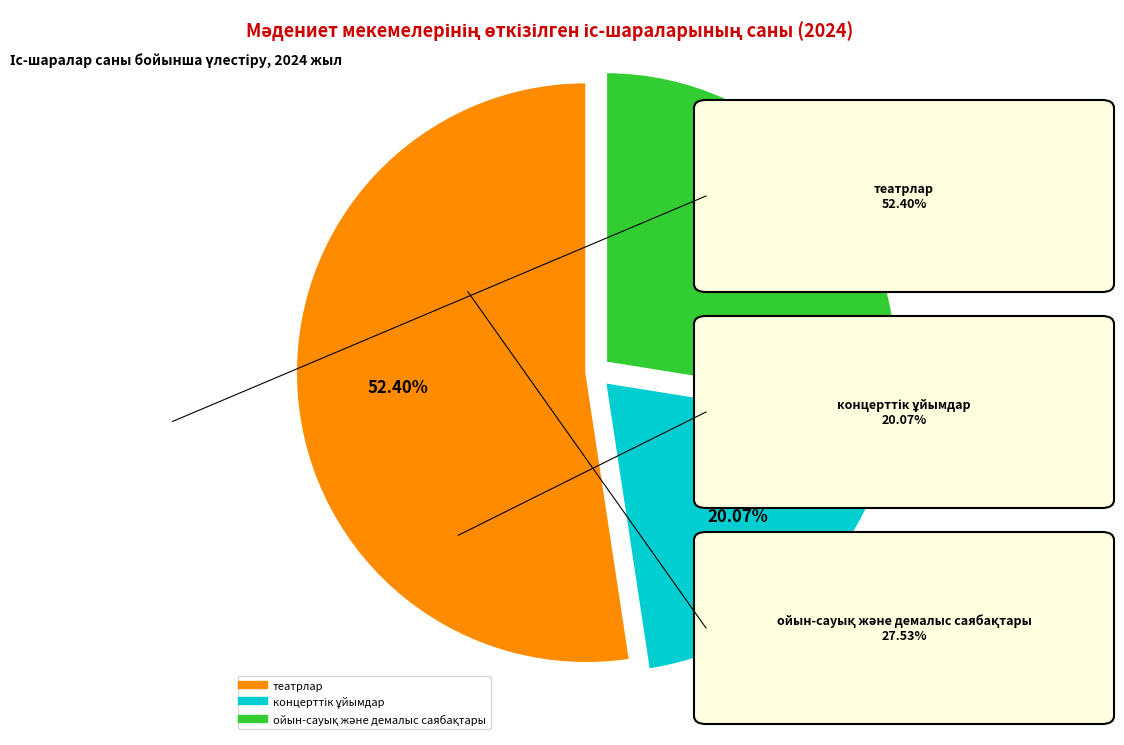

Is there any slice that represents more than half of the pie?

Yes